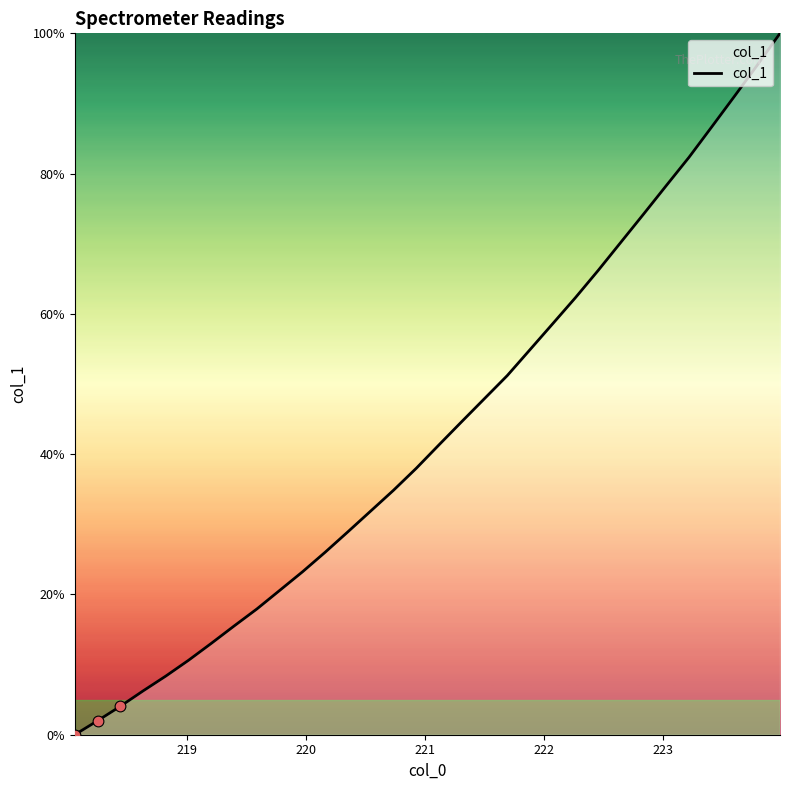

What is the greatest value displayed?

100.0